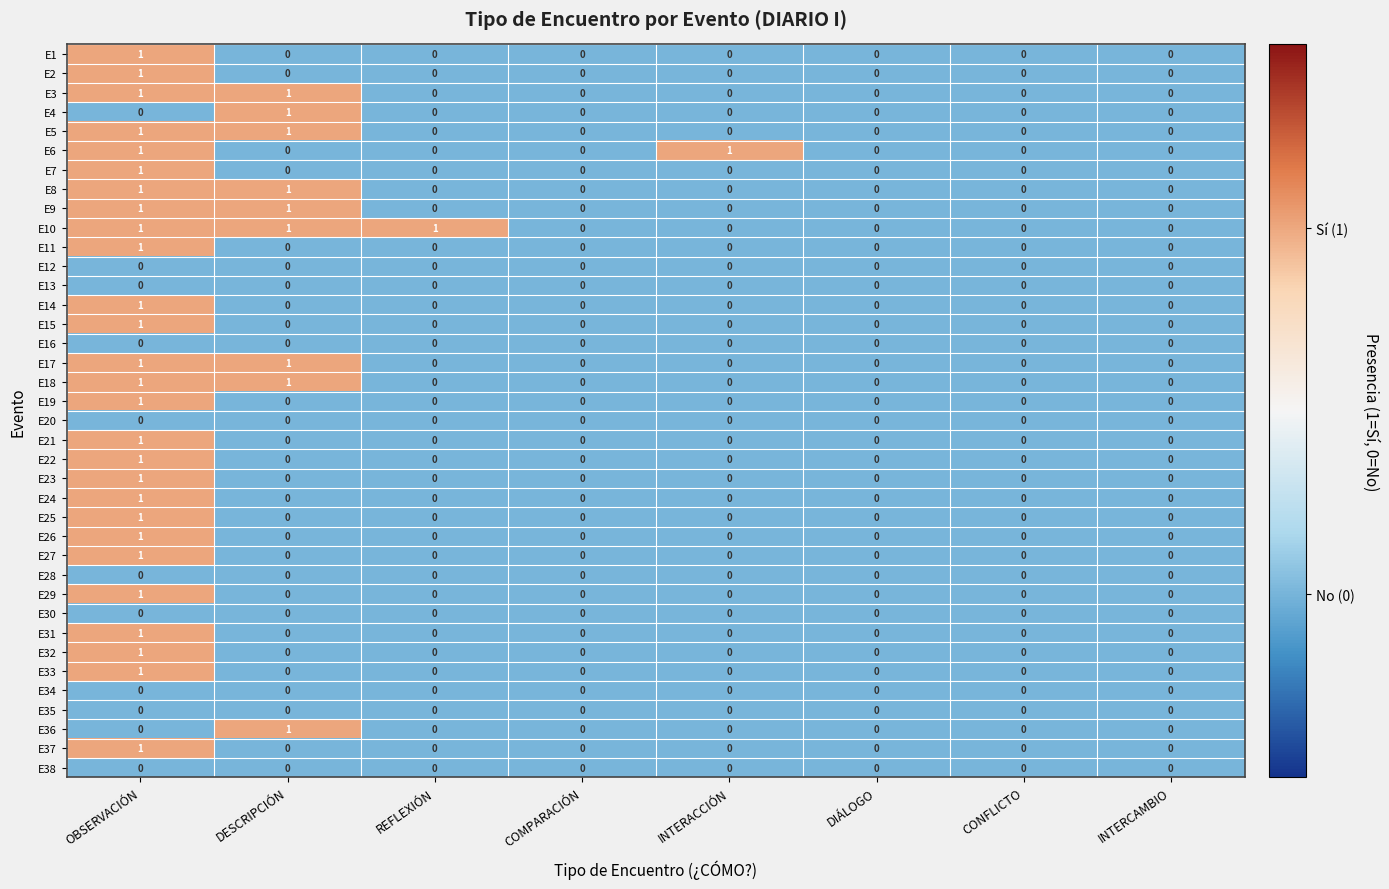

Is it true that E32 equals 0 at INTERACCIÓN?

True